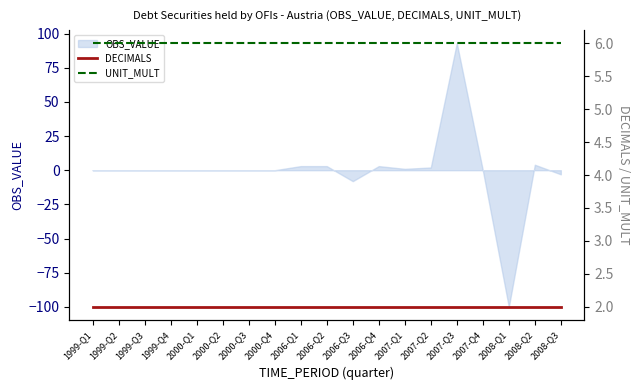

At which label does OBS_VALUE reach its minimum?

2008-Q1